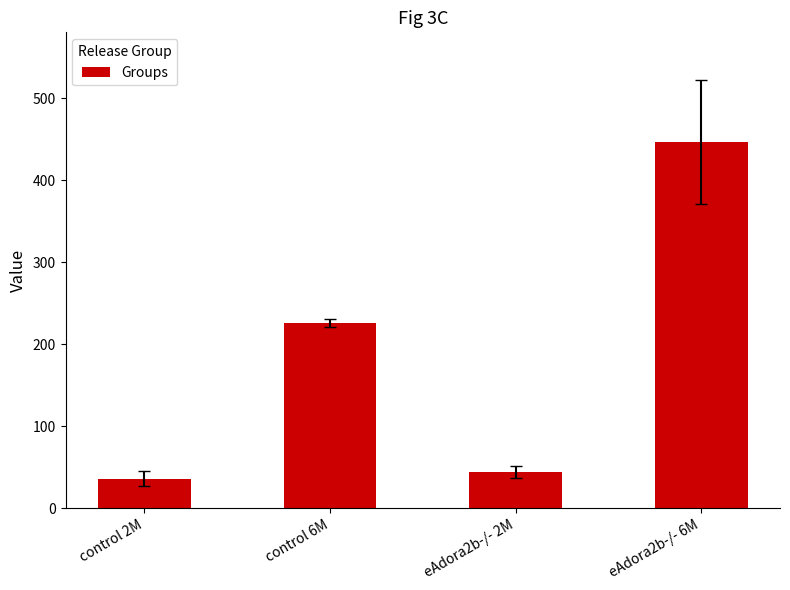

What is the sum of the values at eAdora2b-/- 2M and control 6M?

270.1